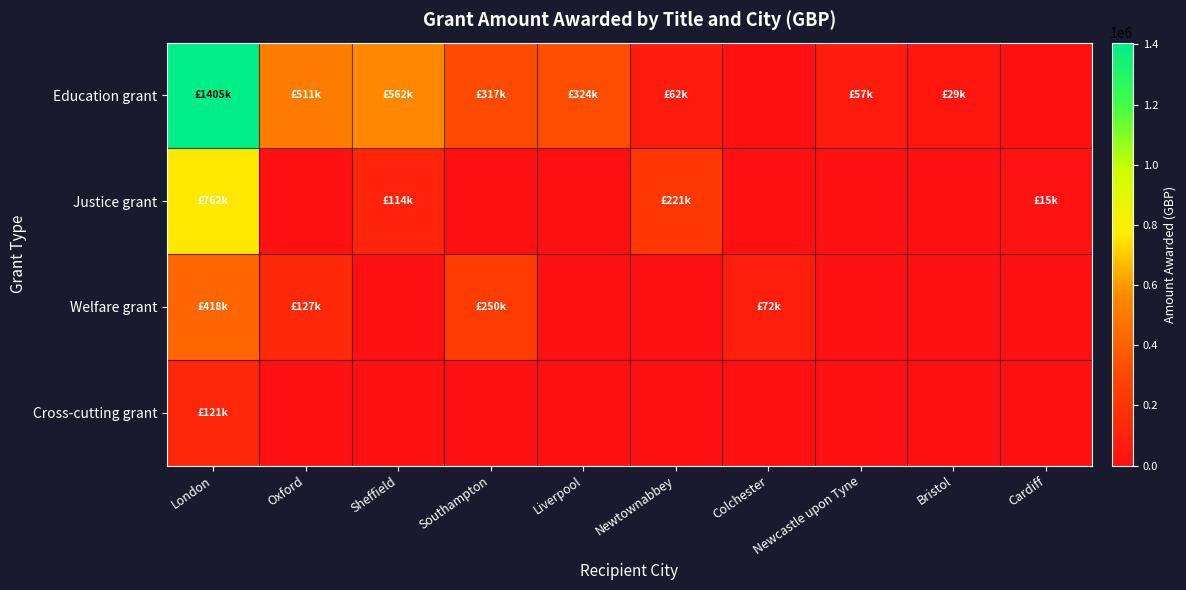

At which category is the sum across all series the highest?

London